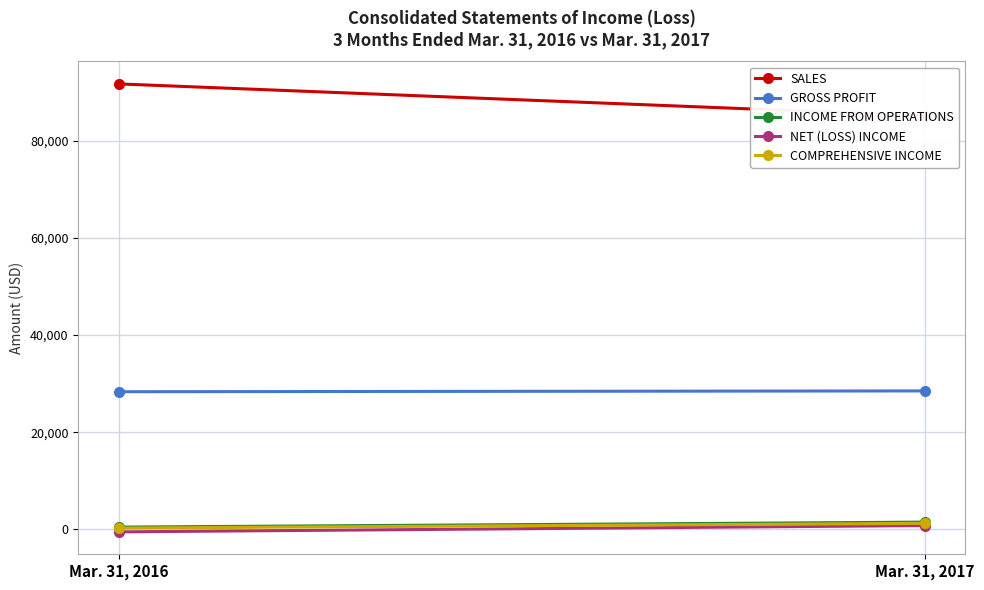

The value of SALES at Mar. 31, 2016 is 155856. True or false?

False